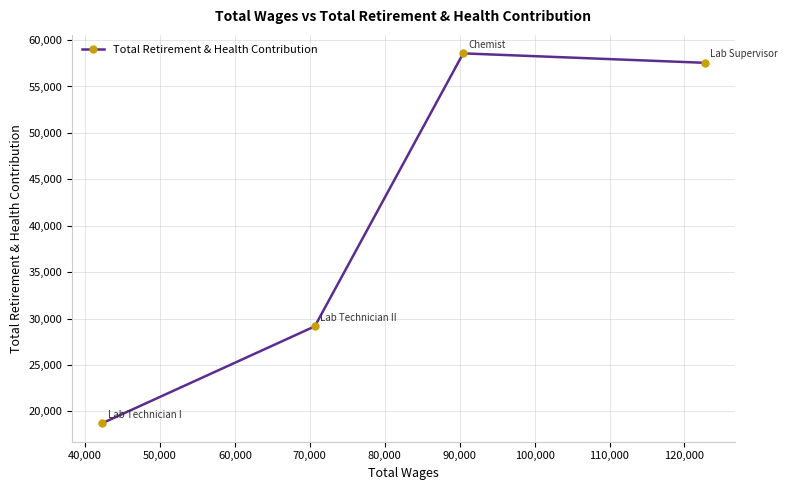

What is the maximum value shown in the chart?

58567